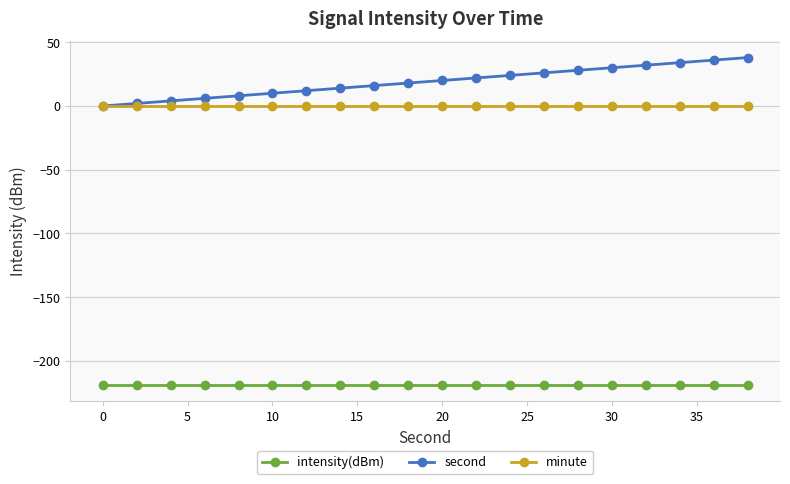

Which series has the largest total across all categories?

second